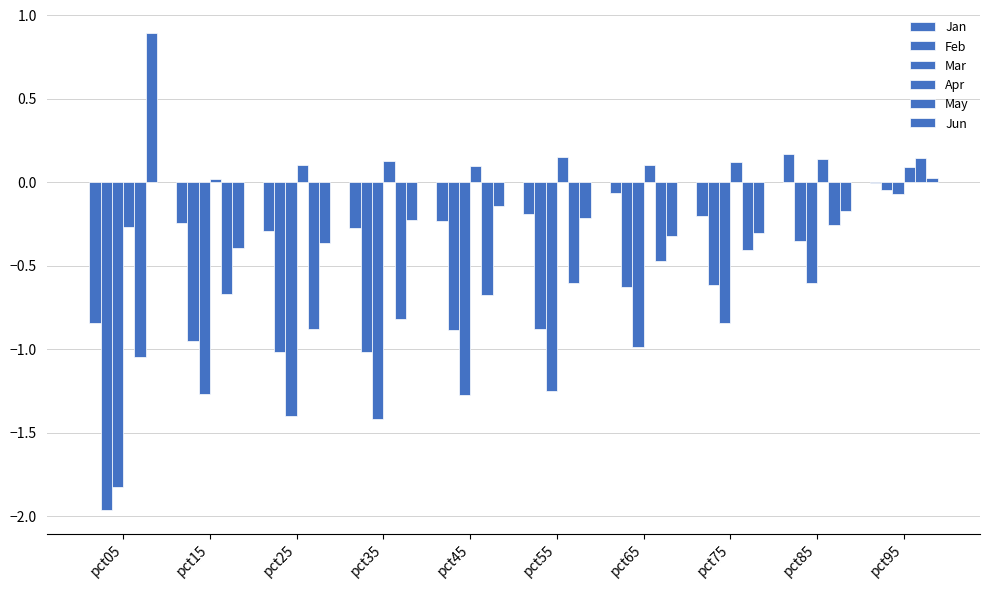

How many data points does each series have?

10